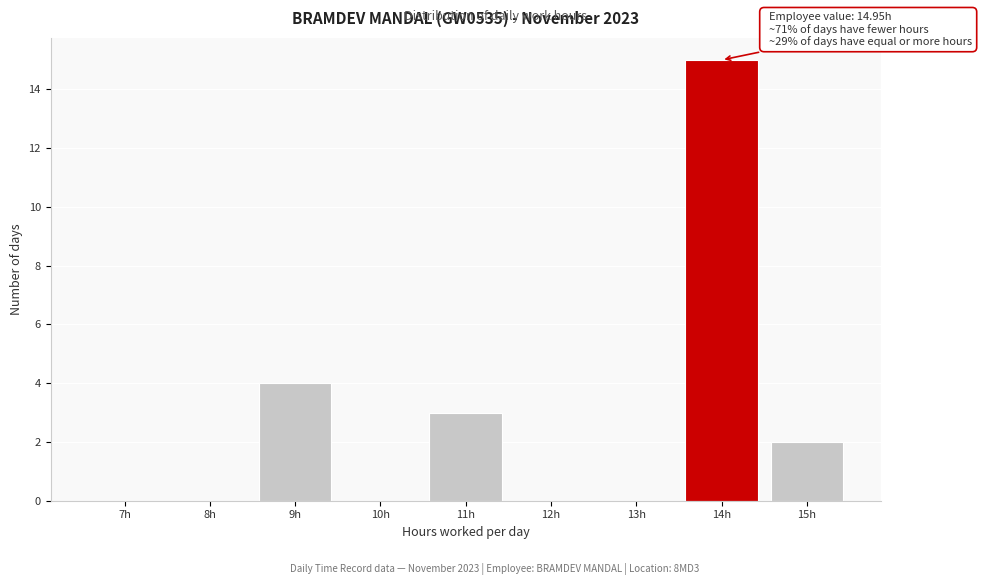

Reading left to right, transcribe all the data shown in this chart.

7h=0	8h=0	9h=4	10h=0	11h=3	12h=0	13h=0	14h=15	15h=2